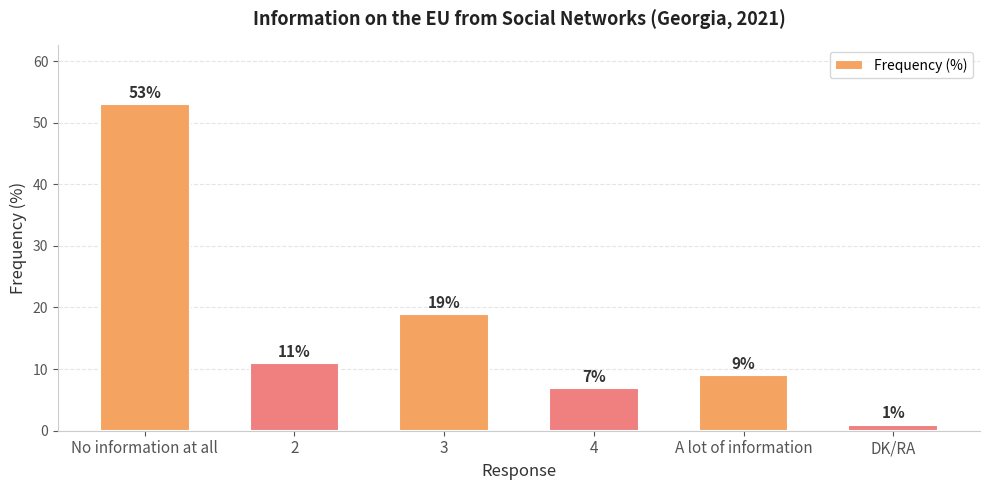

What is the sum of the values at 2 and No information at all?

64